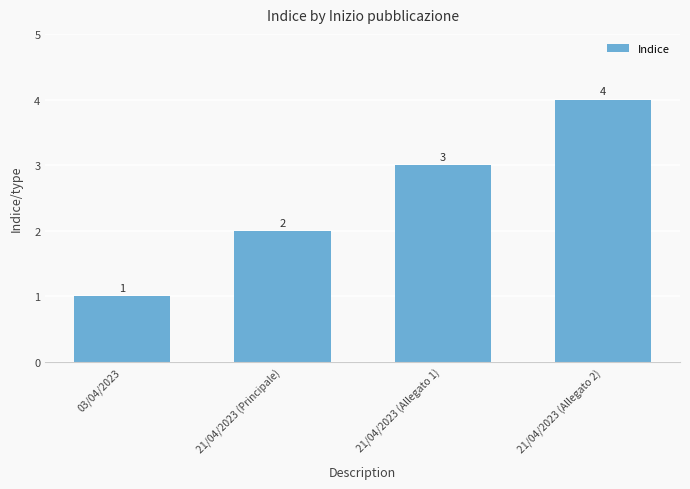

What is the label of the 2nd bar from the right?

21/04/2023 (Allegato 1)